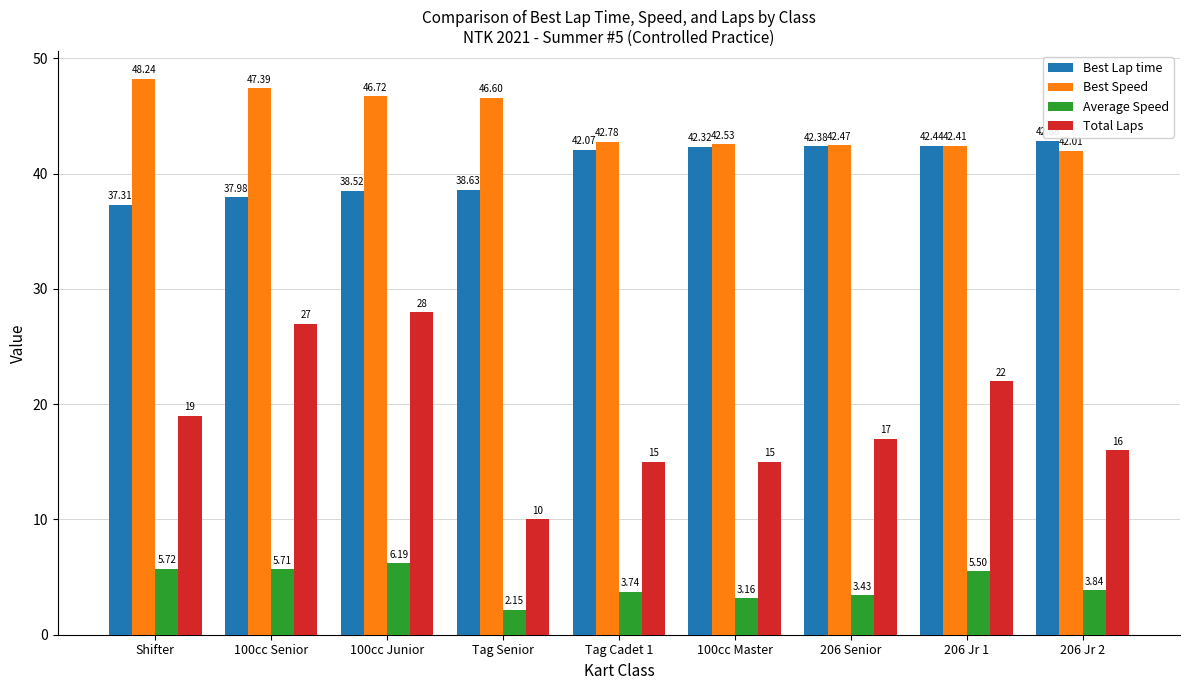

What is the sum of the Average Speed values at 206 Jr 1 and 206 Jr 2?

9.3